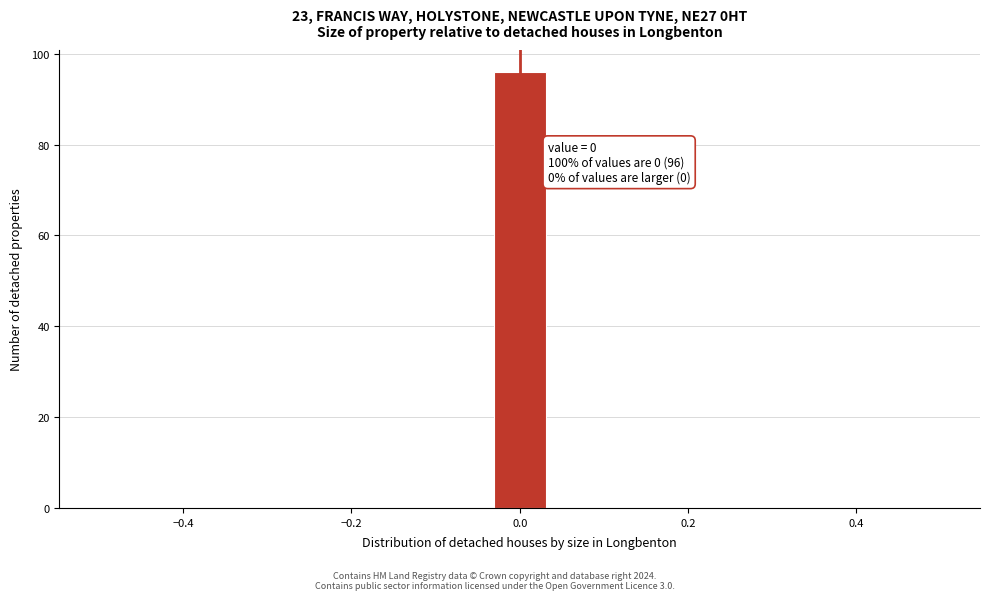

Read against the x-axis, roughly where is the centre of the tallest bar?

0.00